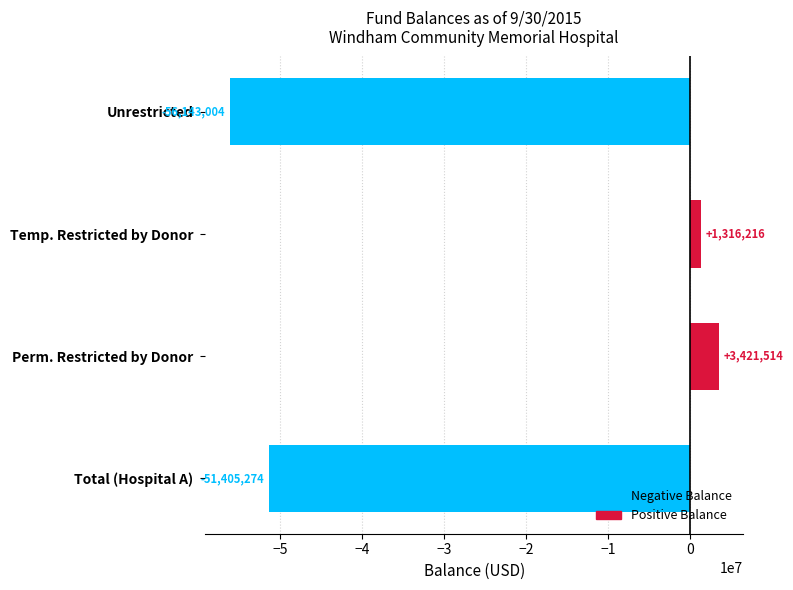

List the labels in order of value, largest first.

Perm. Restricted by Donor, Temp. Restricted by Donor, Total (Hospital A), Unrestricted